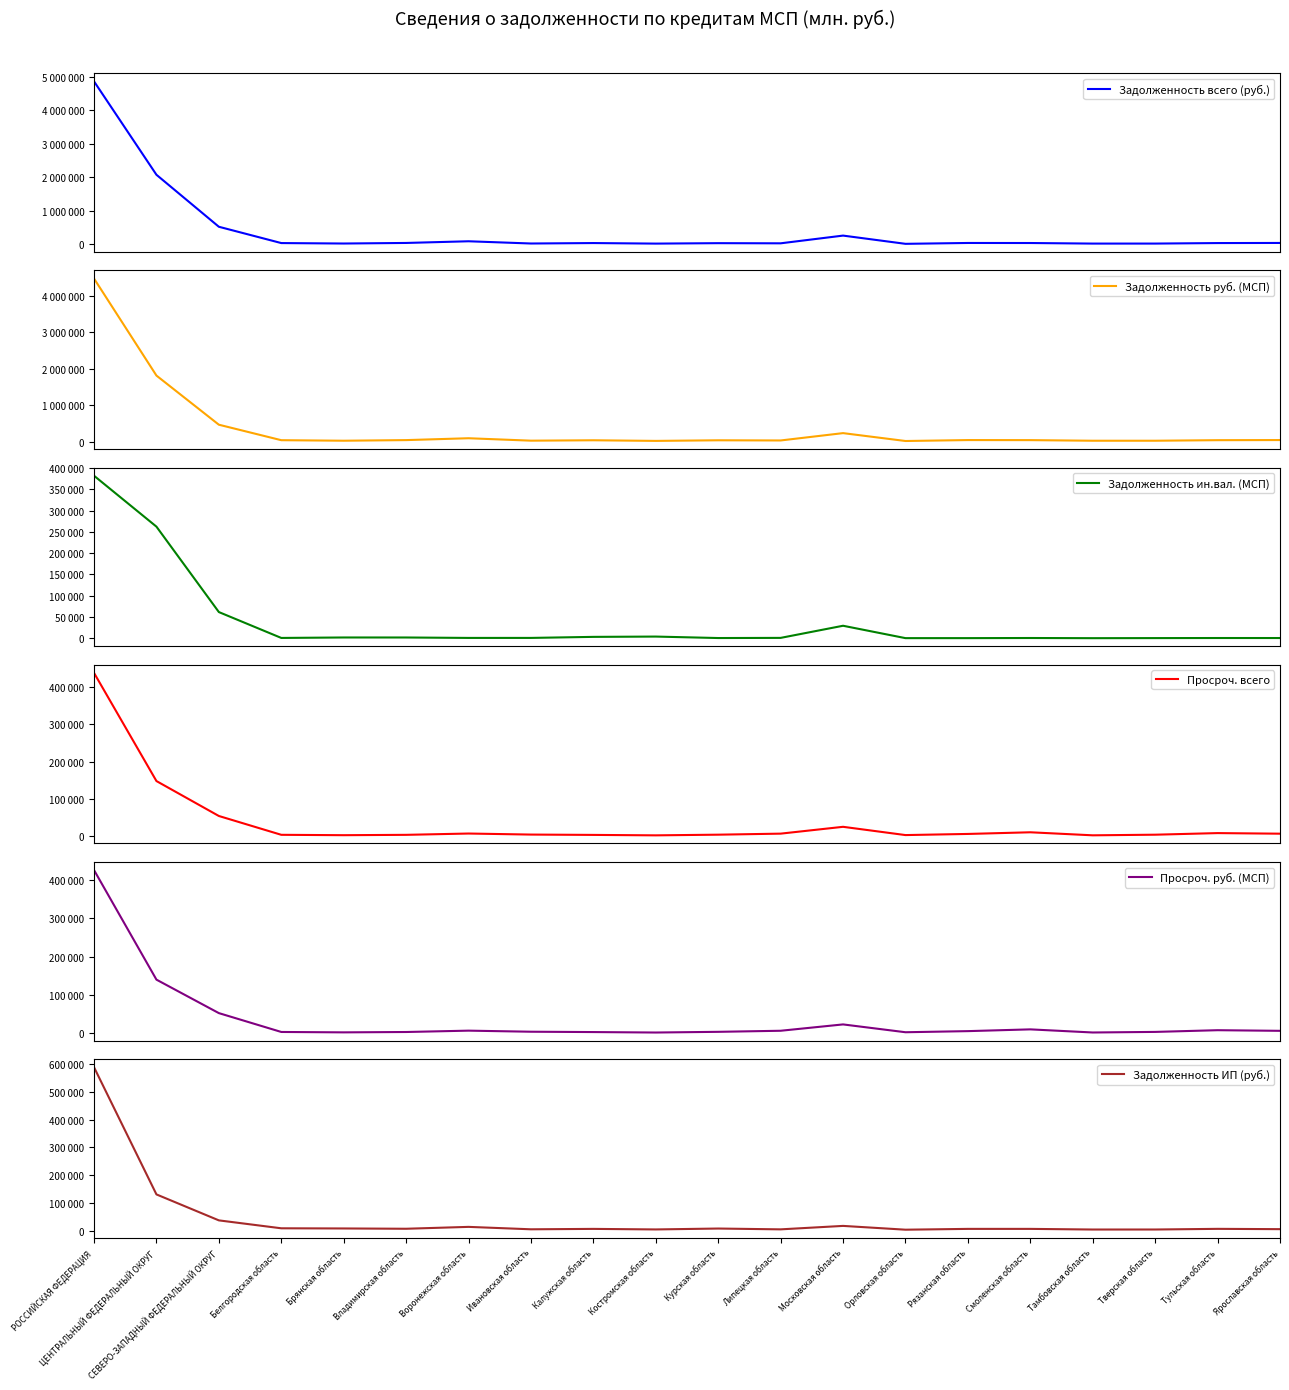

Is it true that Задолженность руб. (МСП) equals 1613753 at РОССИЙСКАЯ ФЕДЕРАЦИЯ?

False